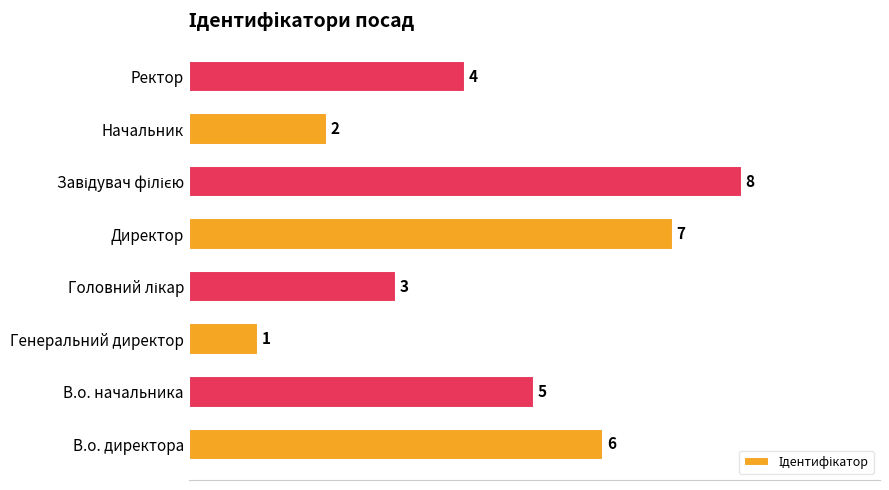

Which has a higher value, Ректор or Генеральний директор?

Ректор